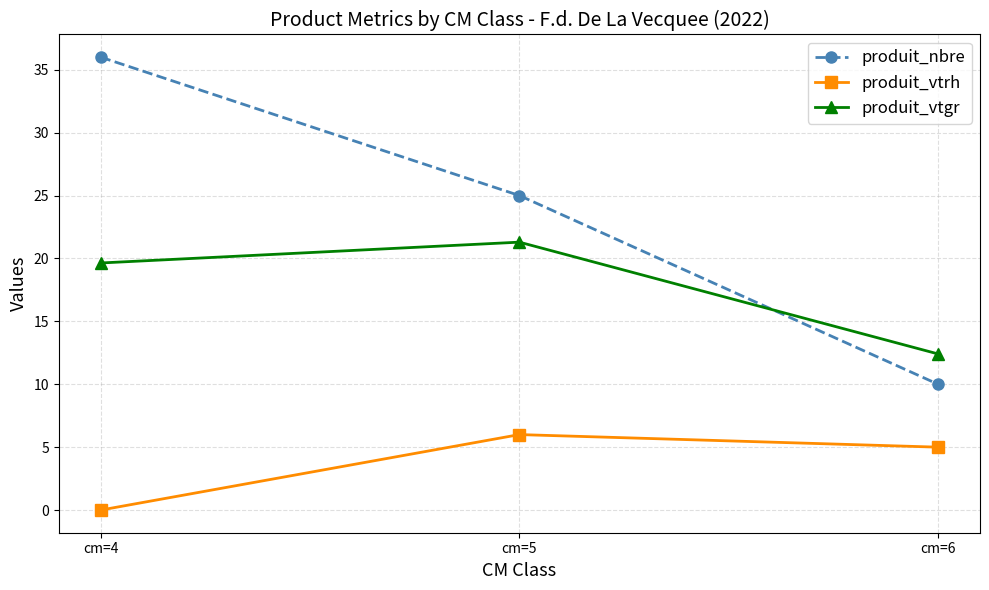

What is the total value across all series at cm=5?

52.3